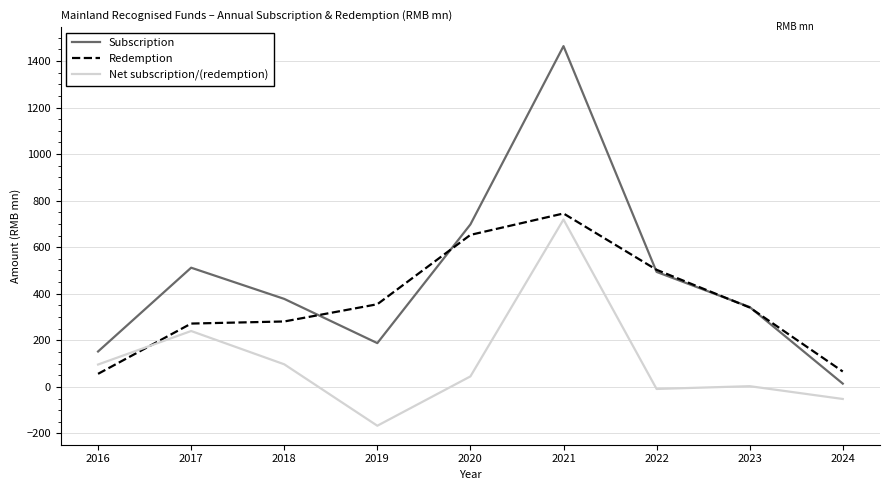

Rank the series by their average value, from highest to lowest.

Subscription, Redemption, Net subscription/(redemption)